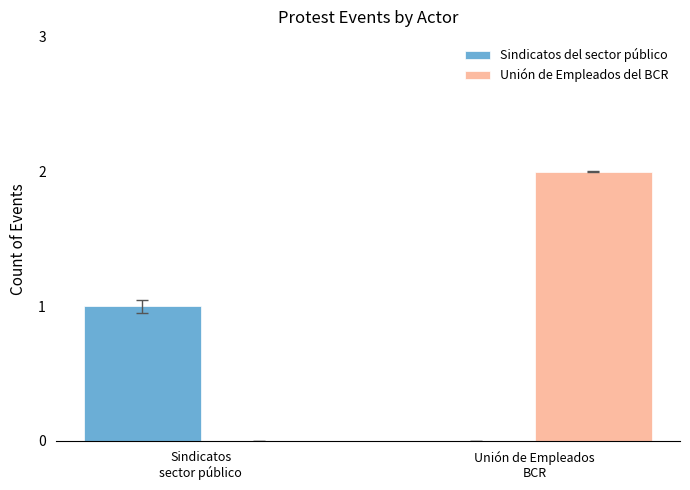

Count the number of categories in the chart.

2